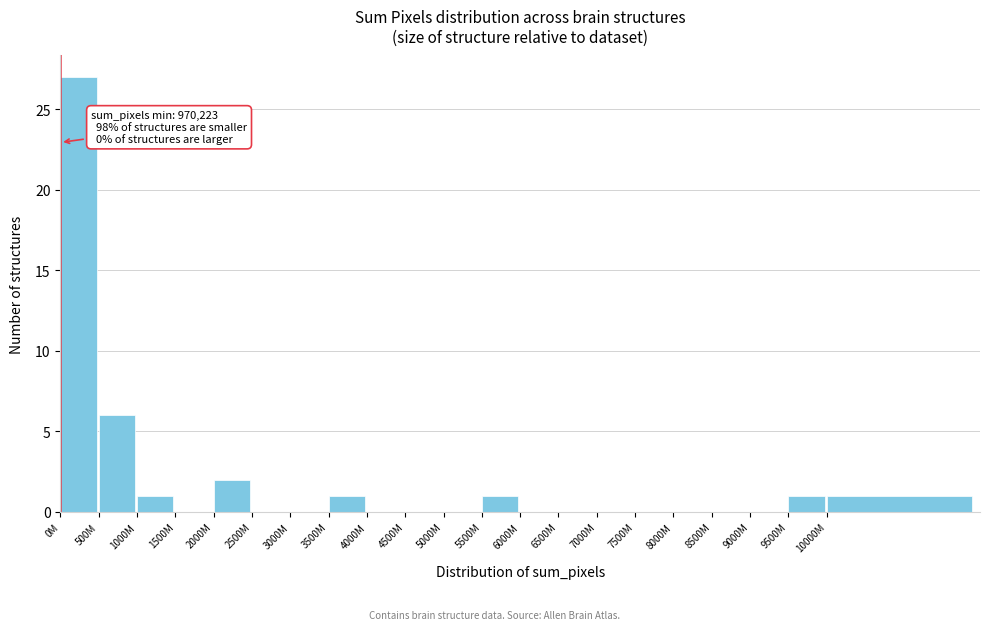

Reading right to left, transcribe all the data shown in this chart.

10000M=1	9500M=1	9000M=0	8500M=0	8000M=0	7500M=0	7000M=0	6500M=0	6000M=0	5500M=1	5000M=0	4500M=0	4000M=0	3500M=1	3000M=0	2500M=0	2000M=2	1500M=0	1000M=1	500M=6	0M=27